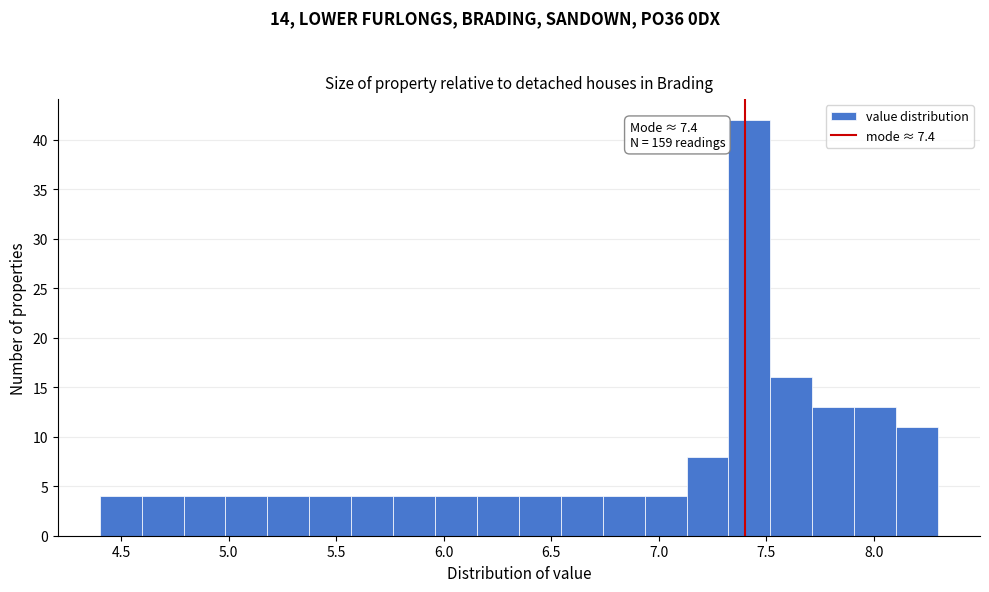

Around what value on the x-axis is the tallest bar? Give the approximate position of its centre, as read against the axis.

7.40